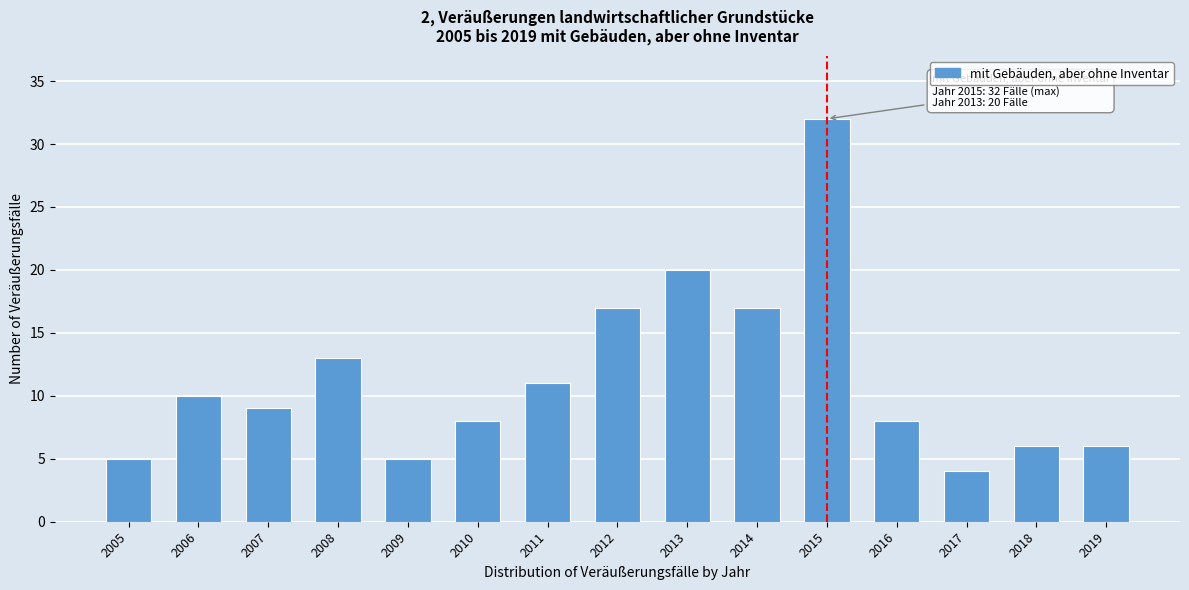

Reading left to right, transcribe all the data shown in this chart.

2005=5	2006=10	2007=9	2008=13	2009=5	2010=8	2011=11	2012=17	2013=20	2014=17	2015=32	2016=8	2017=4	2018=6	2019=6